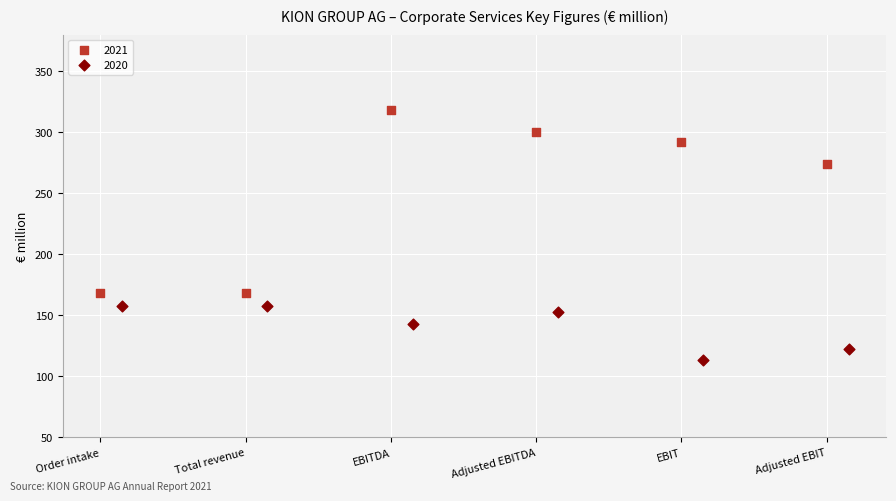

What are all the series names shown in the legend?

2021, 2020